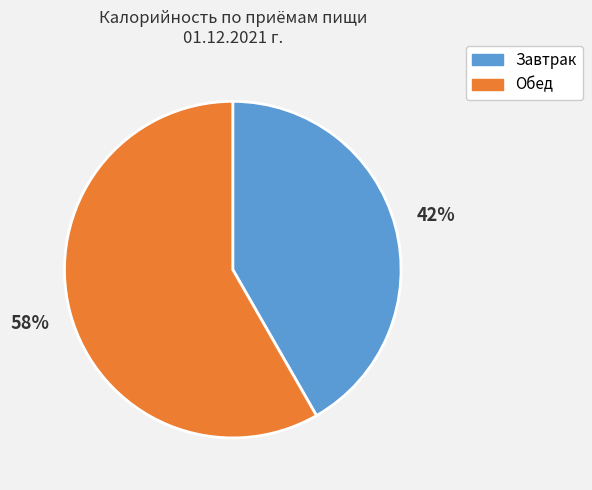

Is it true that Завтрак is 37% of the pie?

False